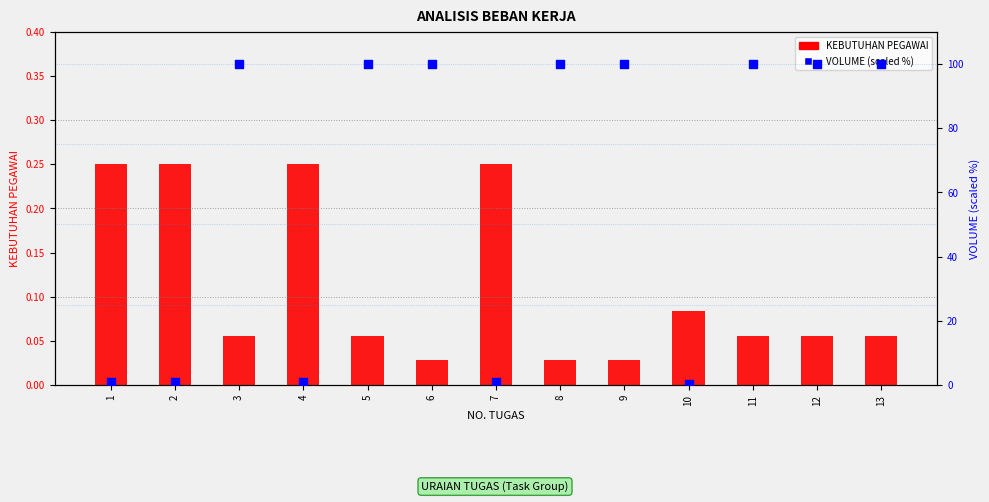

At how many categories does at least one series exceed 36?

8